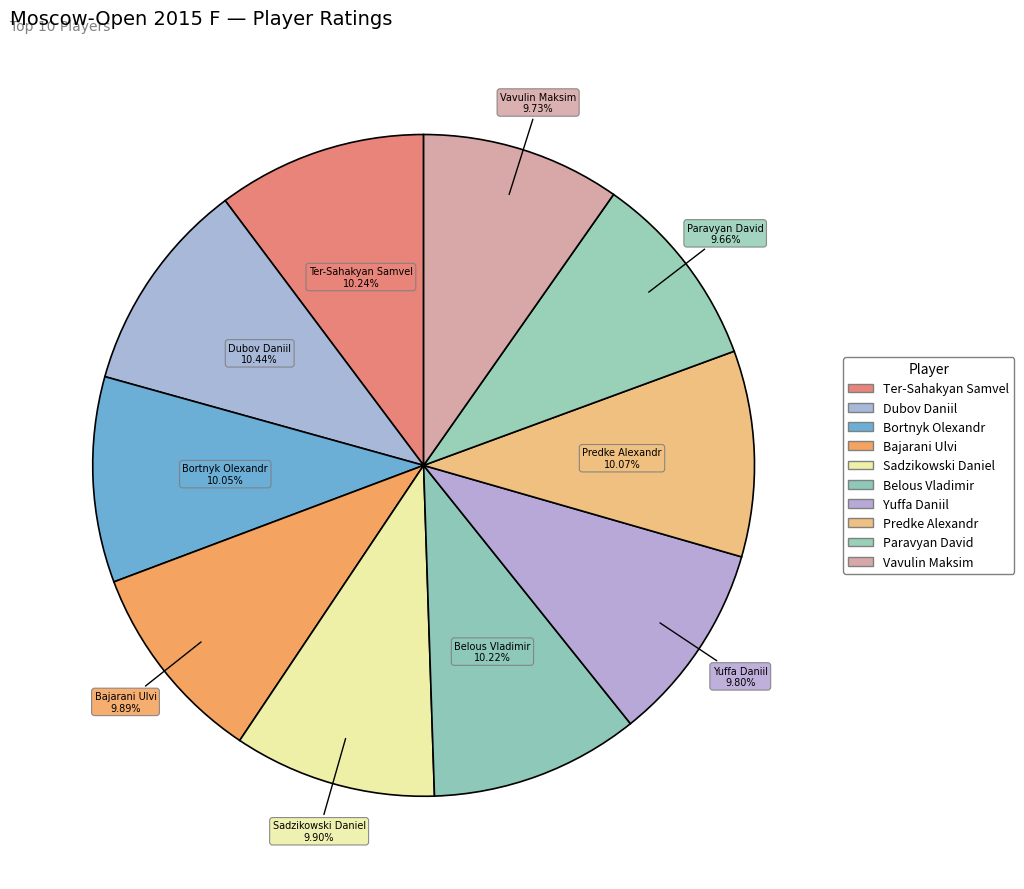

To the nearest percent, what is the average slice percentage?

10%